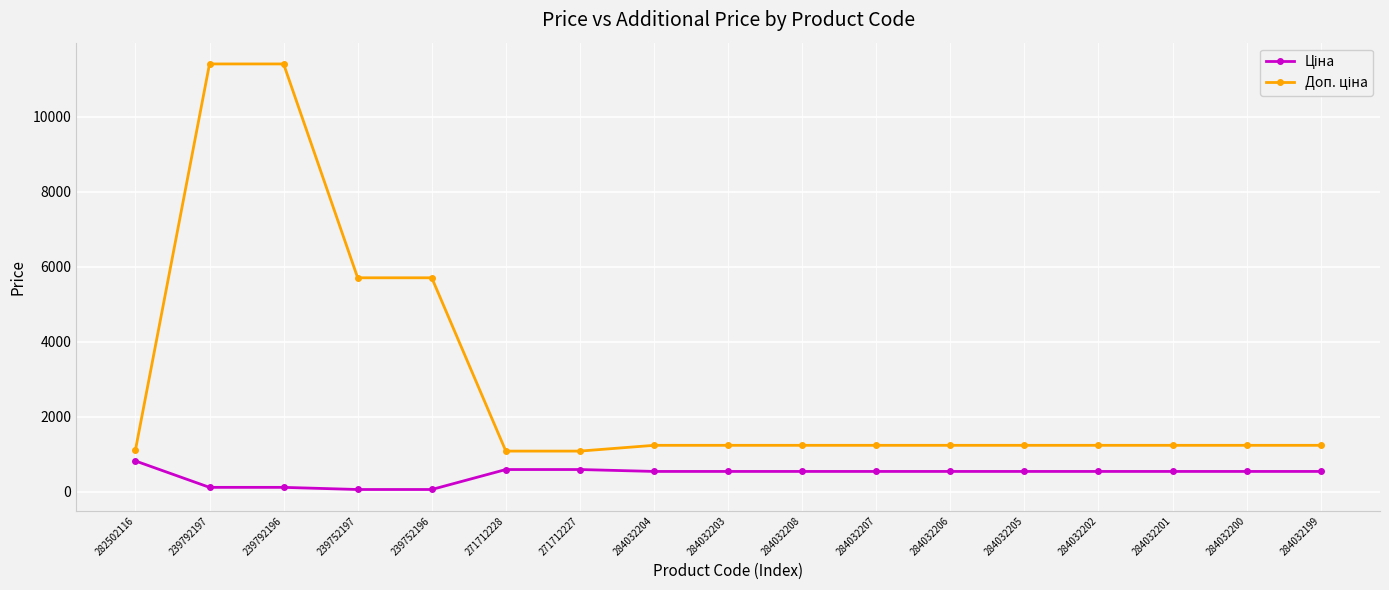

What is the difference between the highest and lowest values at 271712228?

491.7